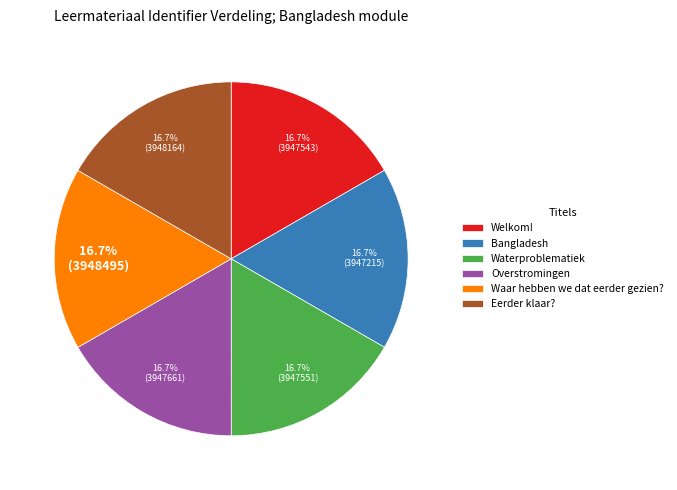

Approximately how many times larger is the value at Waar hebben we dat eerder gezien? compared to Bangladesh?

1.0